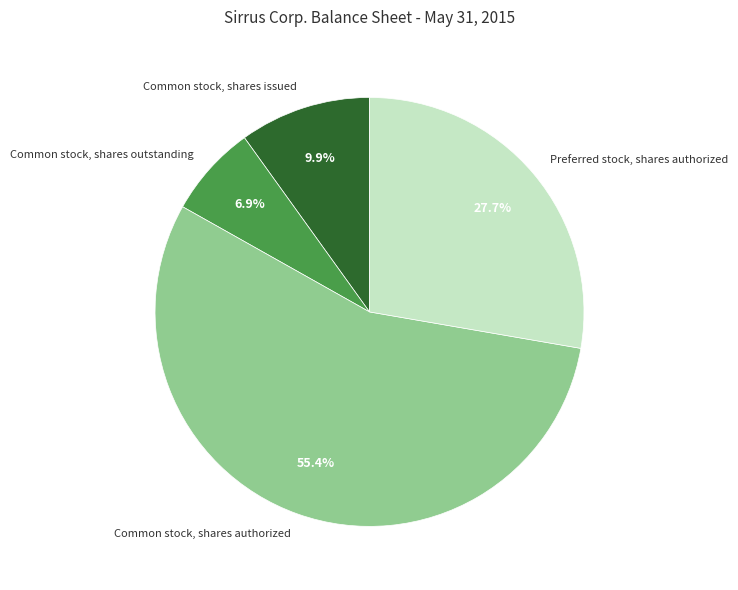

To the nearest percent, what is the difference between the Common stock, shares authorized and Common stock, shares outstanding slice percentages?

49%